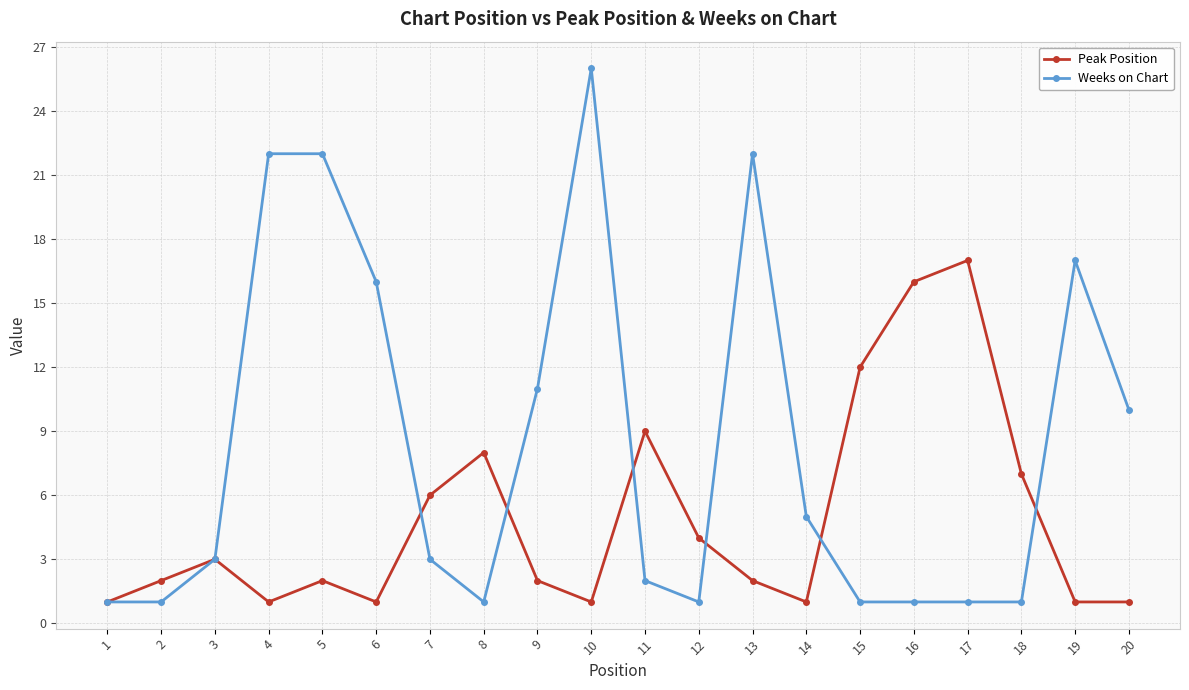

Reading left to right, extract all data points from this chart.

Peak Position: 1	2	3	1	2	1	6	8	2	1	9	4	2	1	12	16	17	7	1	1
Weeks on Chart: 1	1	3	22	22	16	3	1	11	26	2	1	22	5	1	1	1	1	17	10